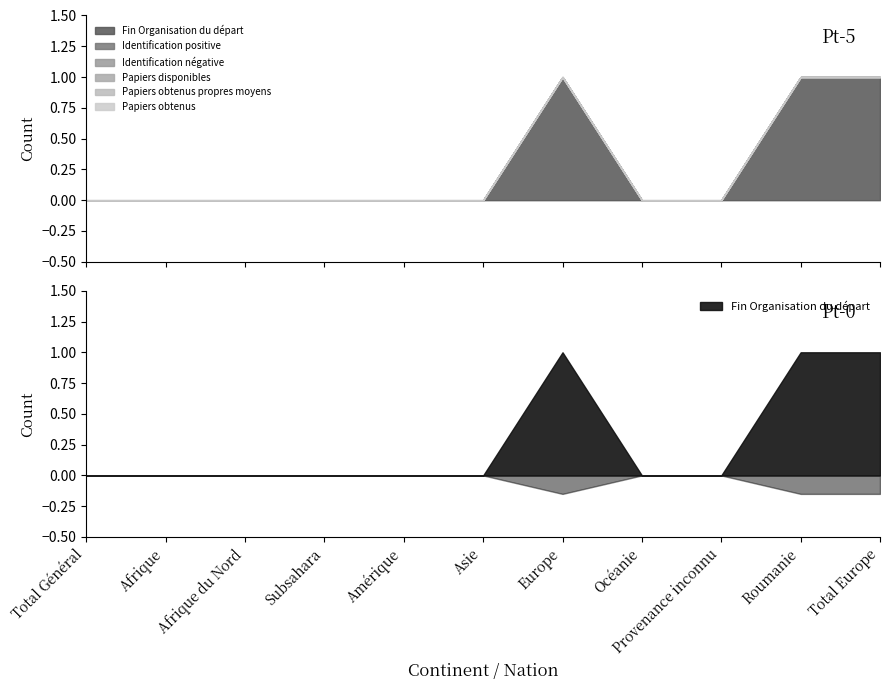

Which series changed the most between Total Général and Total Europe?

Fin Organisation du départ